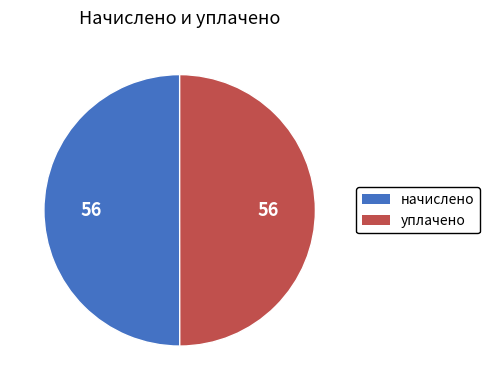

What is the ratio of the value at начислено to the value at уплачено?

1.0